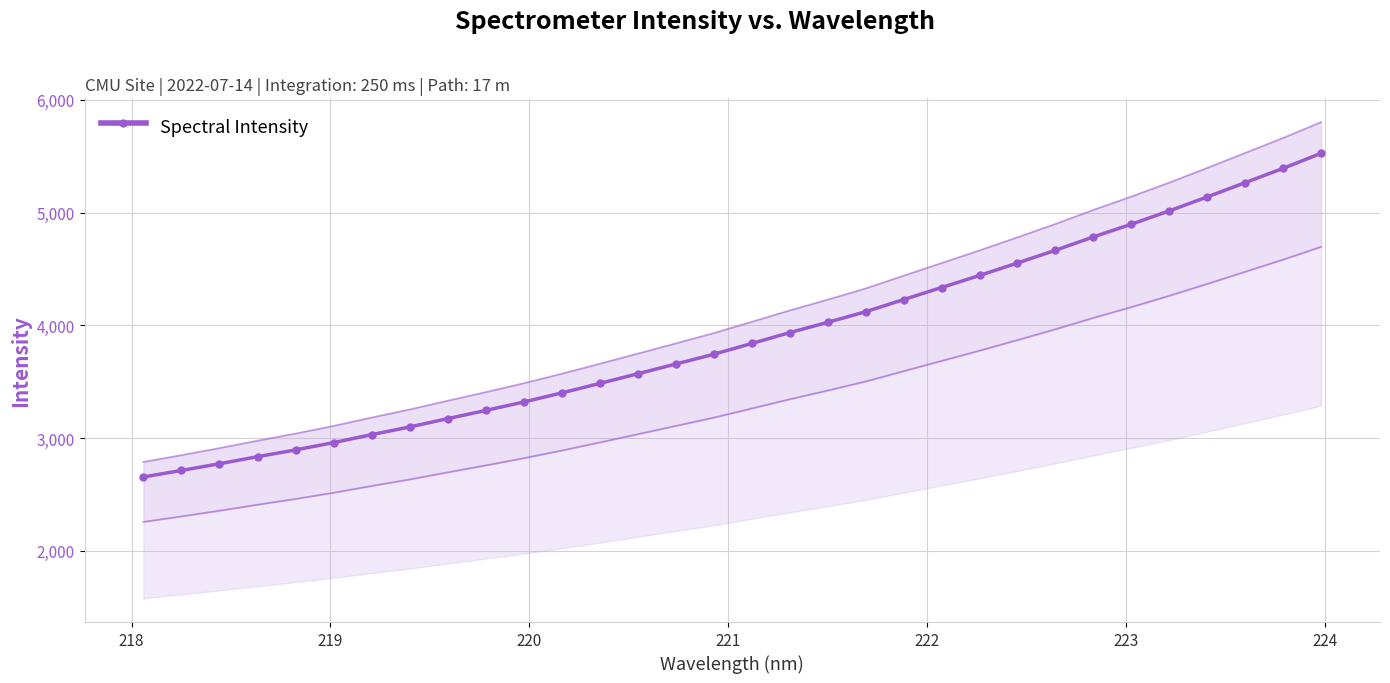

What is the value of the Spectral Intensity point at the 14th from the left?

3570.8